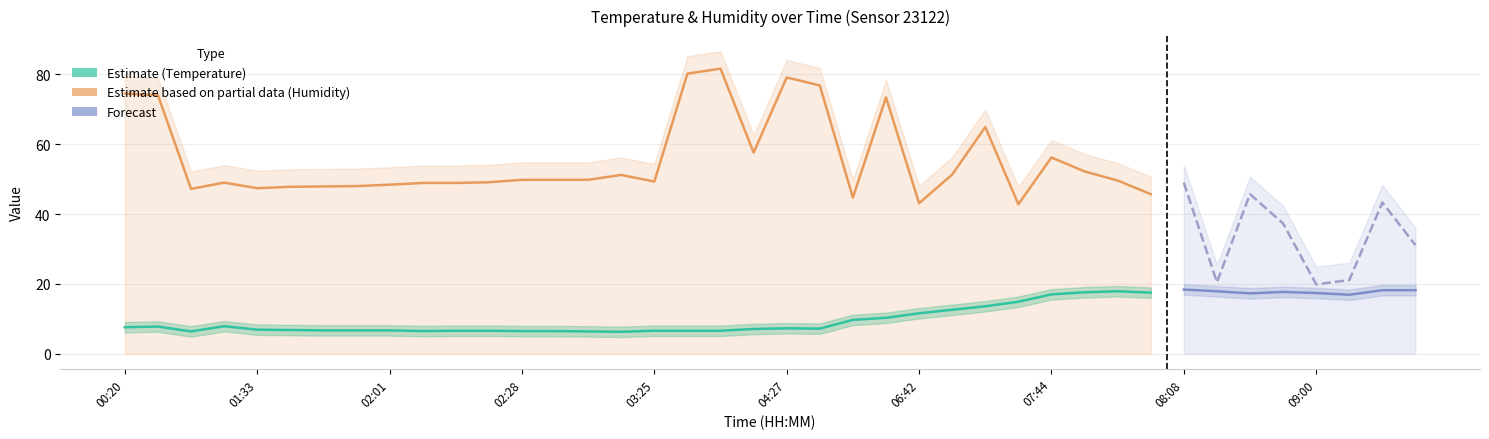

Count the number of categories in the chart.

40